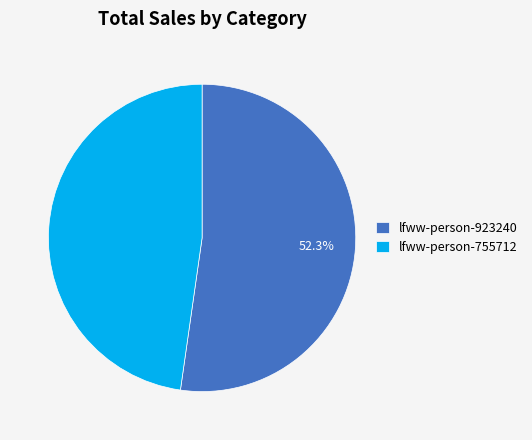

How much of the chart is everything except lfww-person-923240?

47.7%